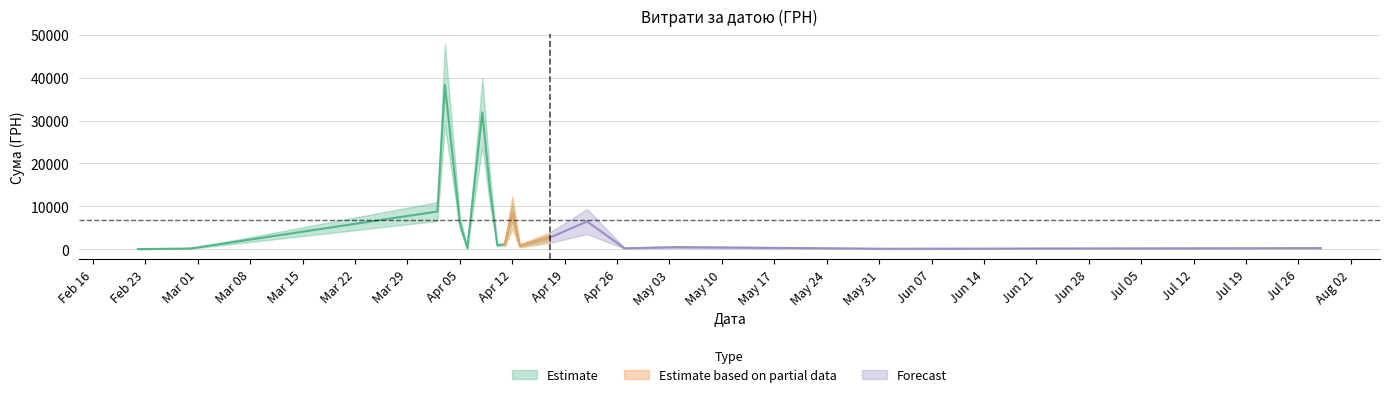

Does the chart display data point markers on the line(s)?

No